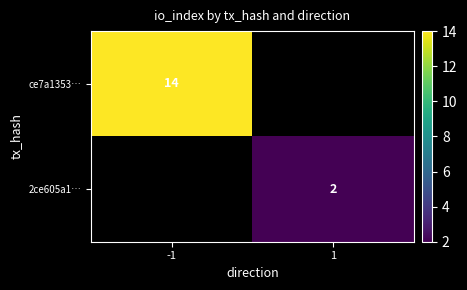

Is it true that 2ce605a1… equals 2 at 1?

True